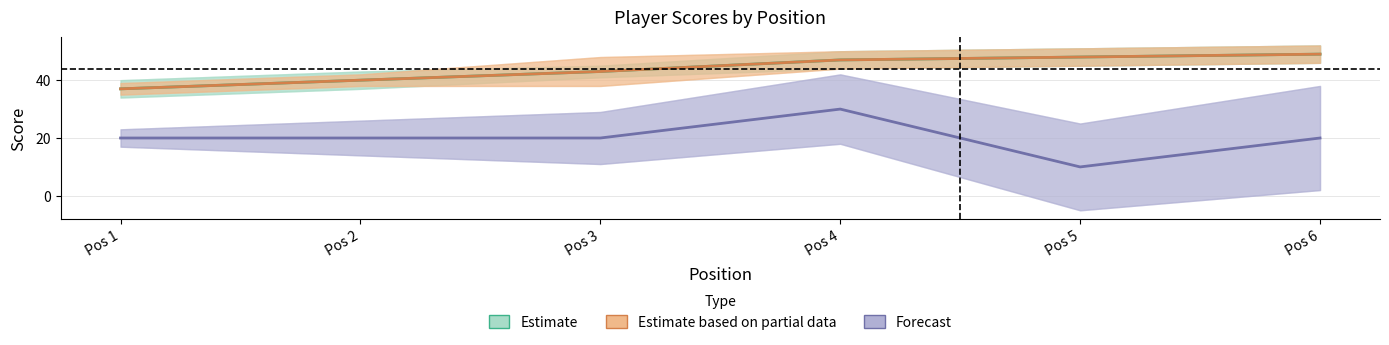

Rank the series at Pos 5 from lowest to highest value.

Forecast, Estimate, Estimate based on partial data